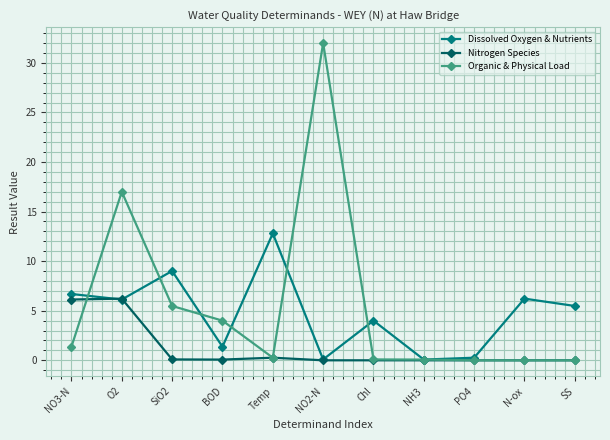

Which series changed the most between NO3-N and SiO2?

Nitrogen Species